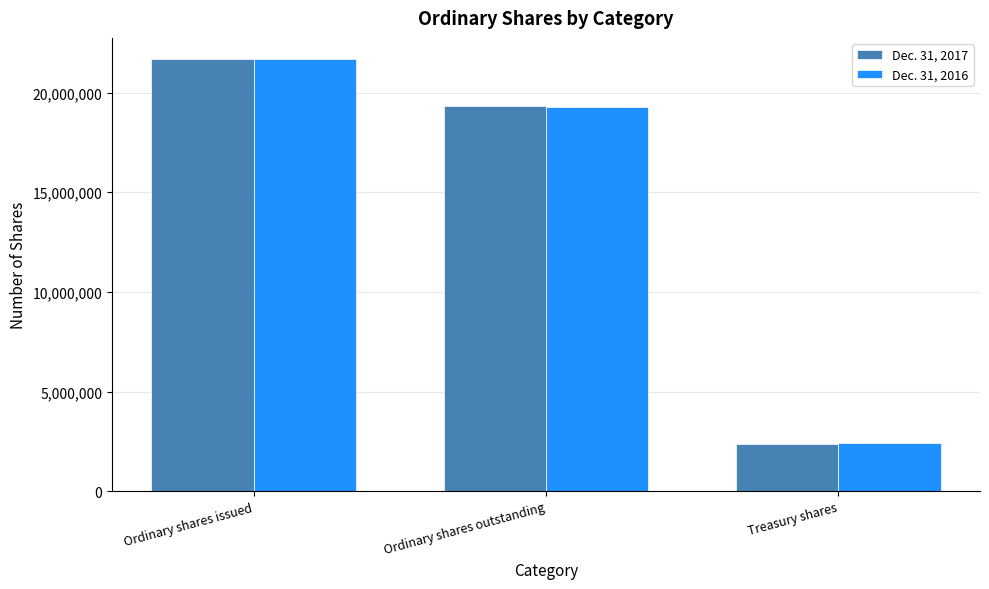

How many distinct data groups are displayed?

2